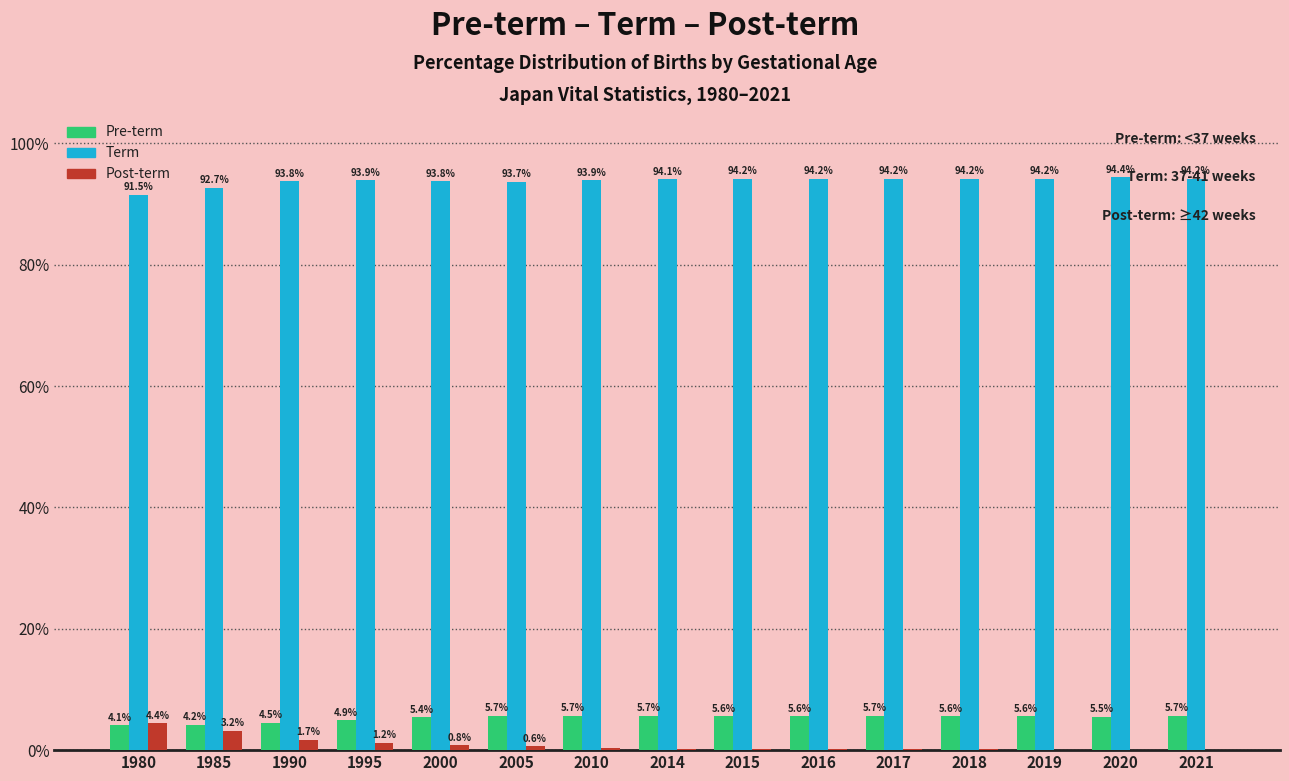

What is the sum of all Term values?

1407.0